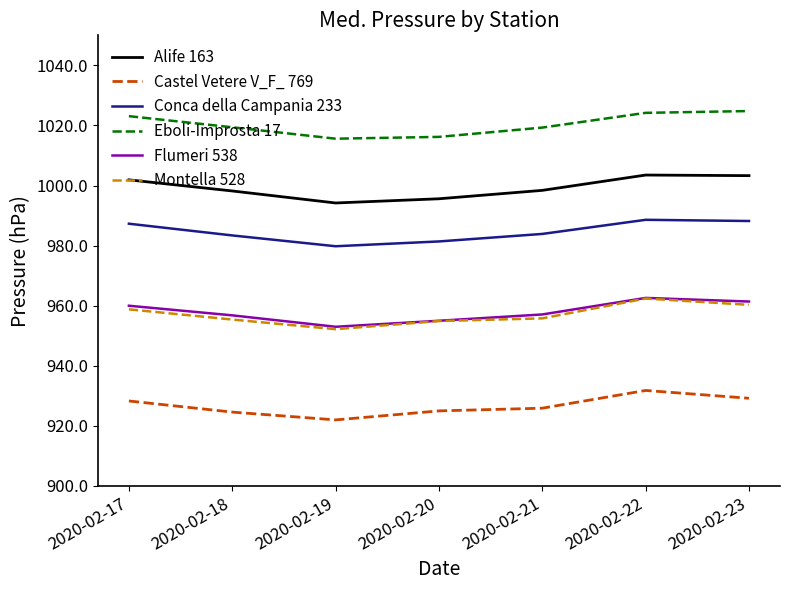

What is the greatest value displayed?

1024.8